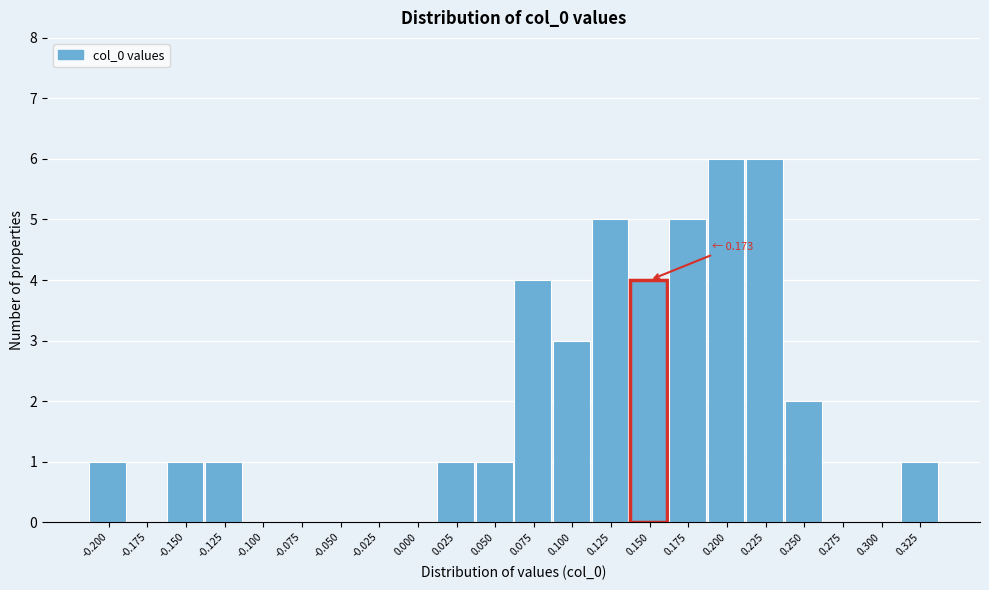

Reading left to right, extract all data points from this chart.

-0.200=1	-0.175=0	-0.150=1	-0.125=1	-0.100=0	-0.075=0	-0.050=0	-0.025=0	0.000=0	0.025=1	0.050=1	0.075=4	0.100=3	0.125=5	0.150=4	0.175=5	0.200=6	0.225=6	0.250=2	0.275=0	0.300=0	0.325=1